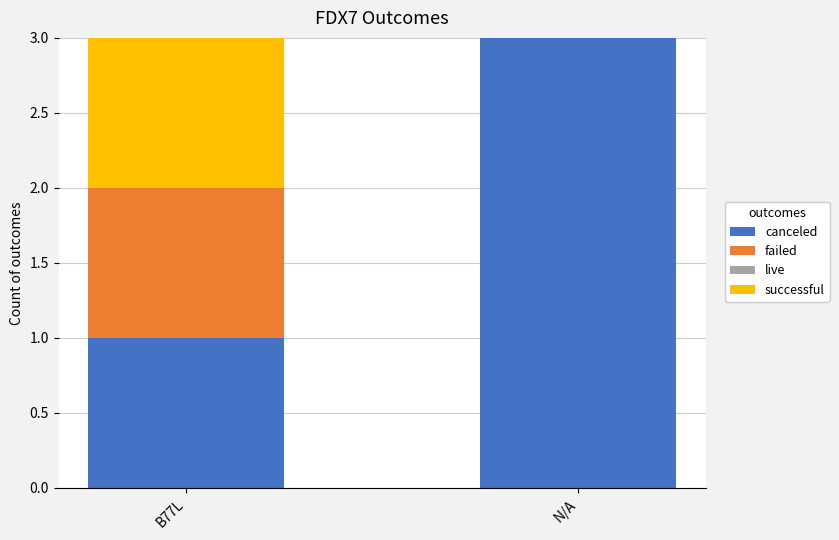

What is the sum of the canceled values at N/A and B77L?

4